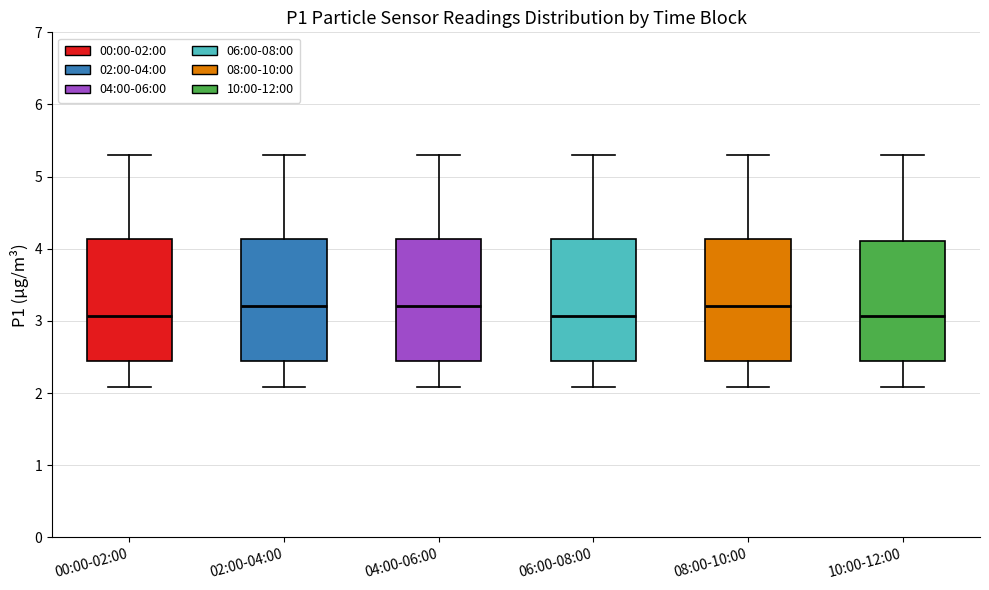

Reading left to right, read every box against the y-axis: the position of its median line, the range the box covers, and the ends of its whiskers. The values are not printed on the chart, so give them approximately, as read against the axis.

00:00-02:00: median 3.1, box 2.5 to 4.1, whiskers 2.1 to 5.3
02:00-04:00: median 3.2, box 2.5 to 4.1, whiskers 2.1 to 5.3
04:00-06:00: median 3.2, box 2.5 to 4.1, whiskers 2.1 to 5.3
06:00-08:00: median 3.1, box 2.5 to 4.1, whiskers 2.1 to 5.3
08:00-10:00: median 3.2, box 2.5 to 4.1, whiskers 2.1 to 5.3
10:00-12:00: median 3.1, box 2.5 to 4.1, whiskers 2.1 to 5.3